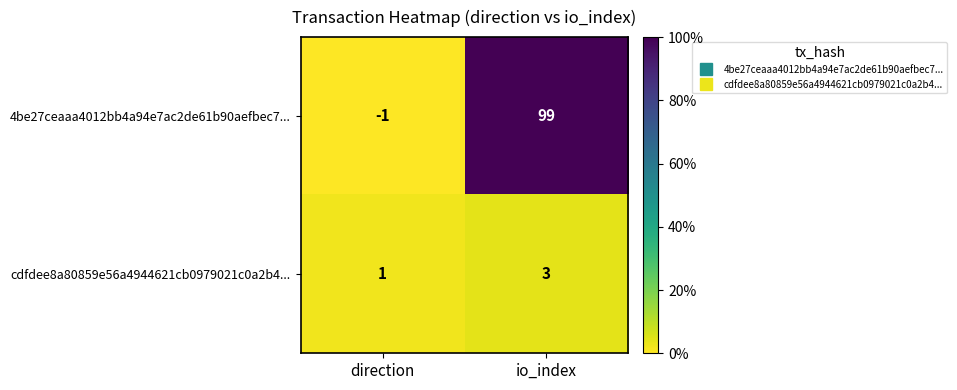

What is the sum of the cdfdee8a80859e56a4944621cb0979021c0a2b4... values at direction and io_index?

4